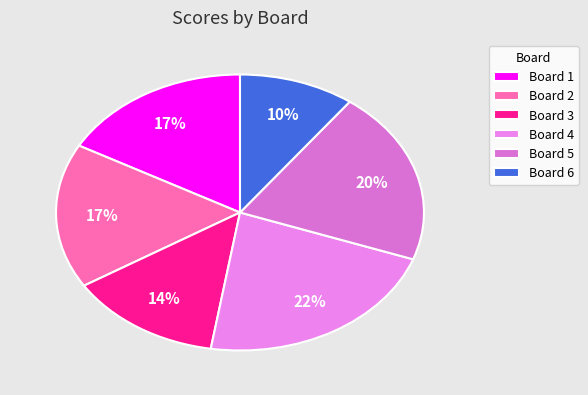

Is it true that Board 5 is 20% of the pie?

True